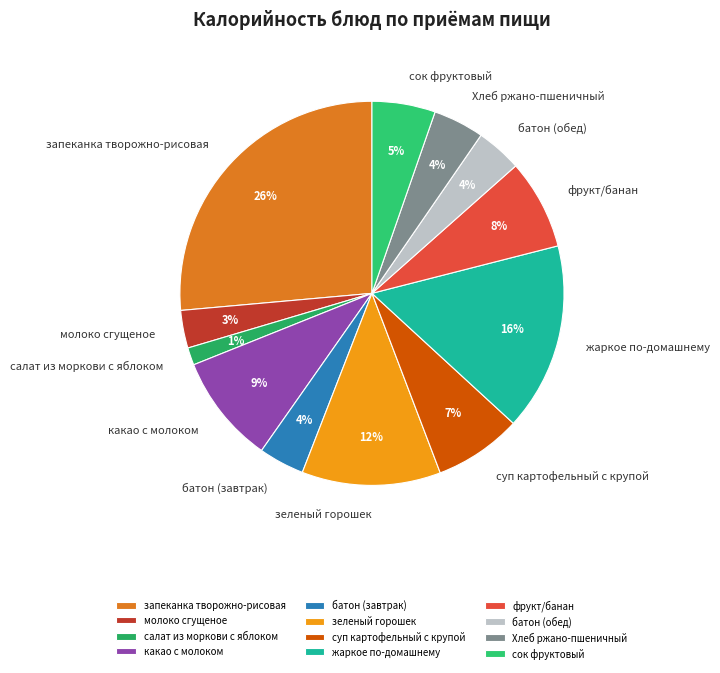

Is there any slice that represents more than half of the pie?

No